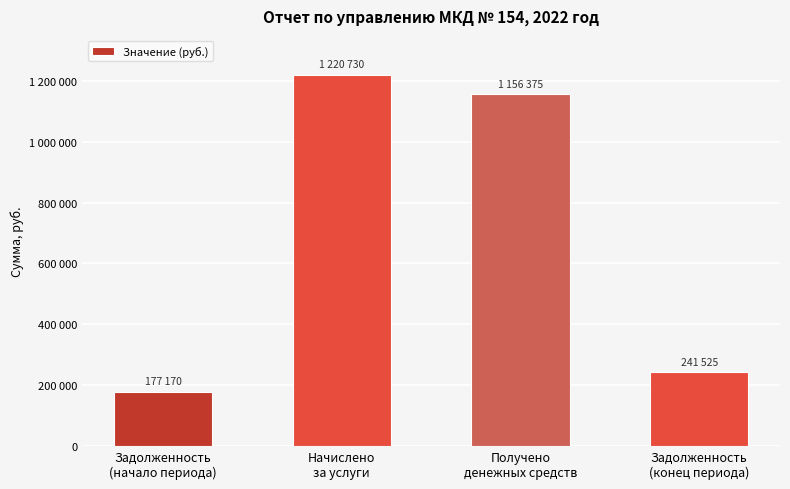

What is the approximate value at Получено
денежных средств?

1156374.9